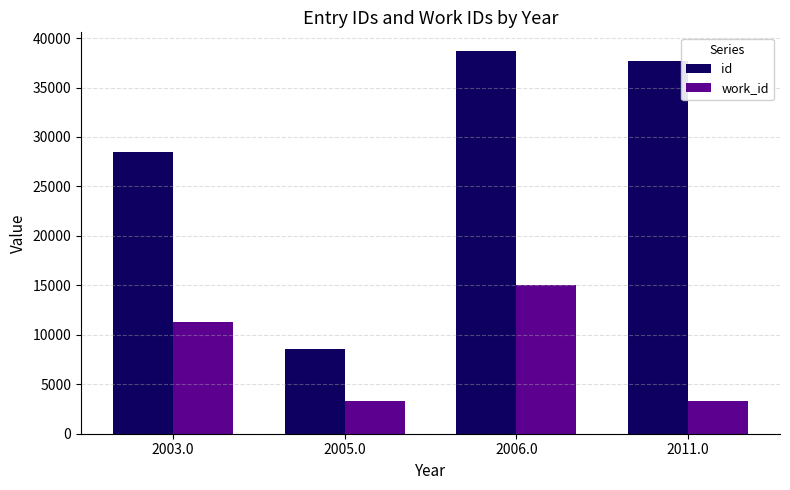

What is the minimum value for work_id?

3318